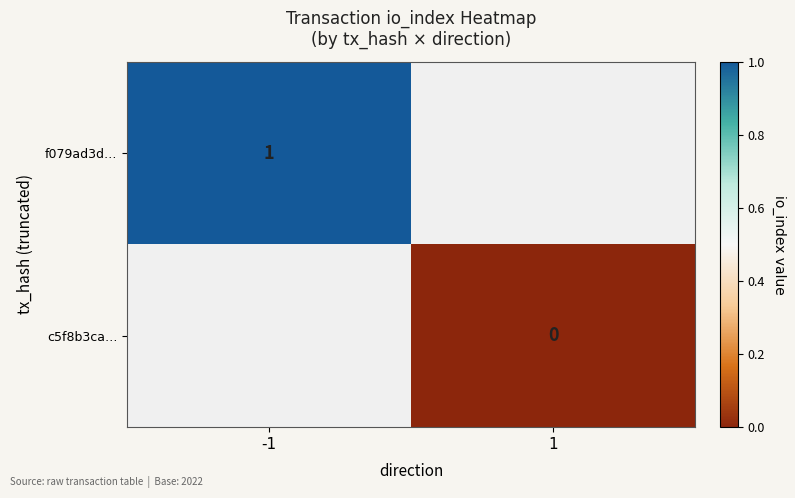

Which category has the highest value across all series?

-1